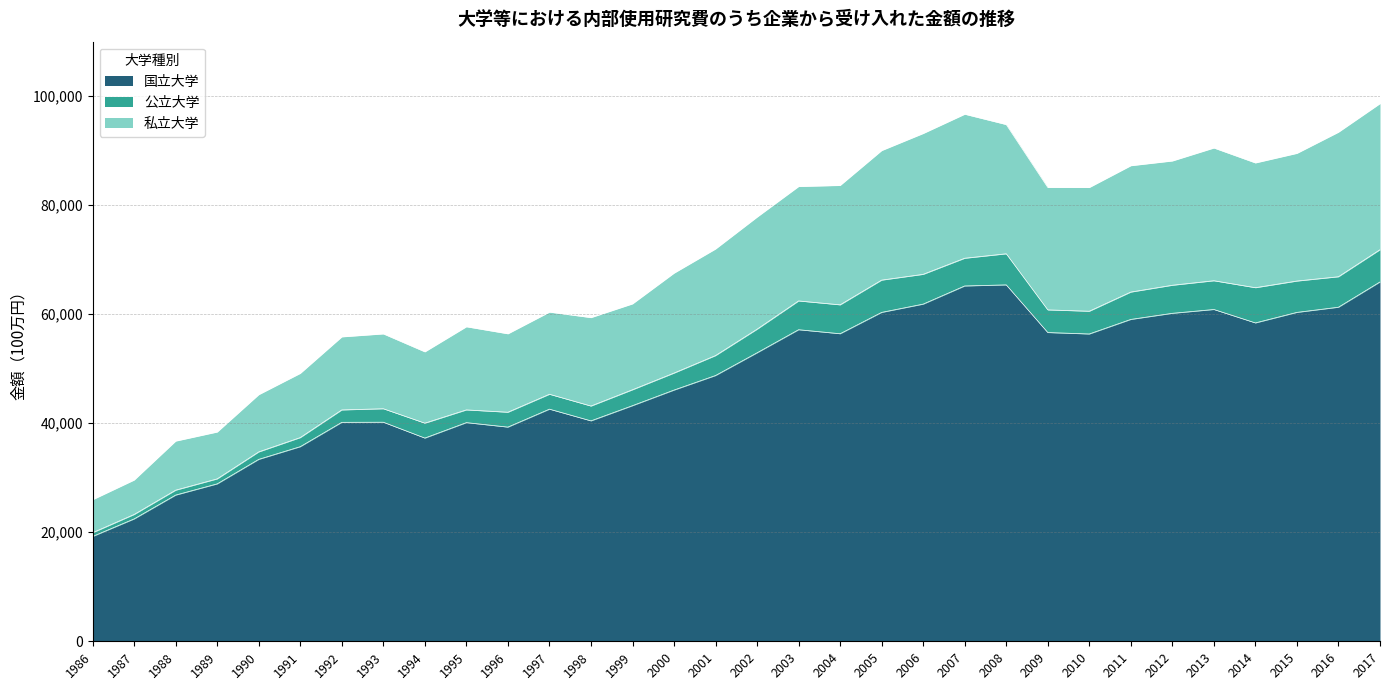

What is the minimum value for 国立大学?

19231